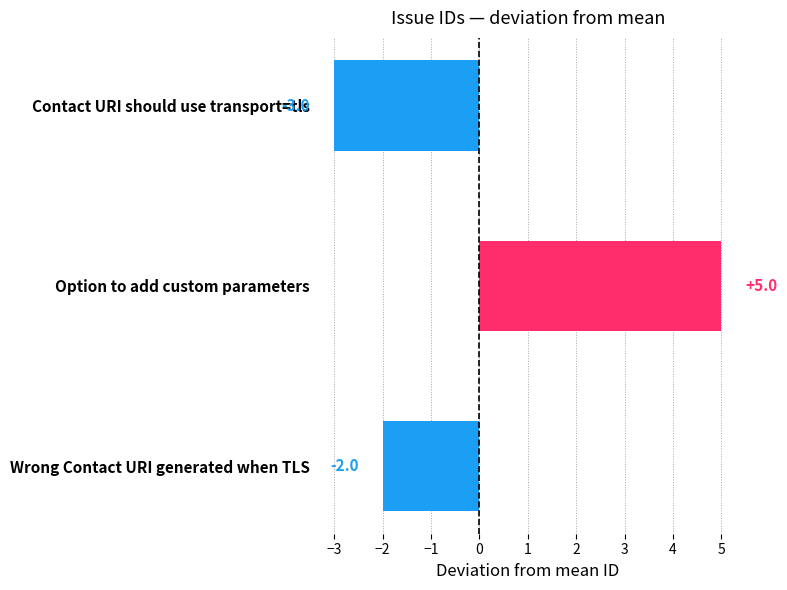

Reading bottom to top, list all the values displayed in this chart.

-2	5	-3